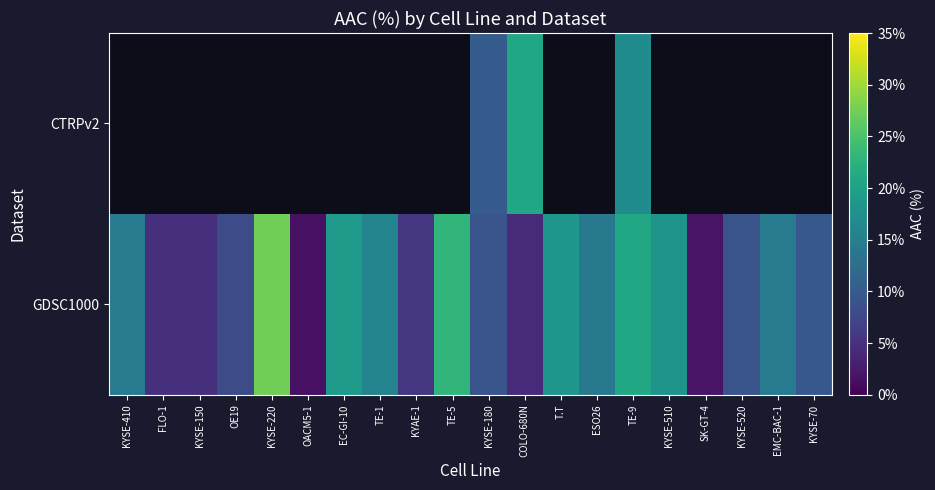

How many series are shown in this chart?

2